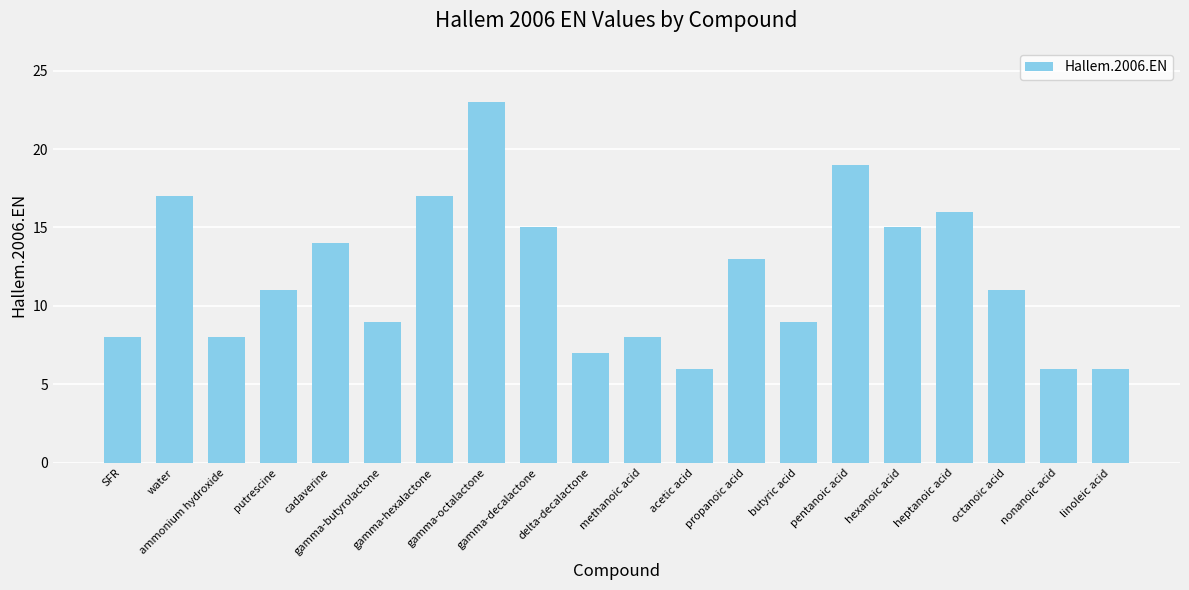

What is the change in value from water to heptanoic acid?

-1